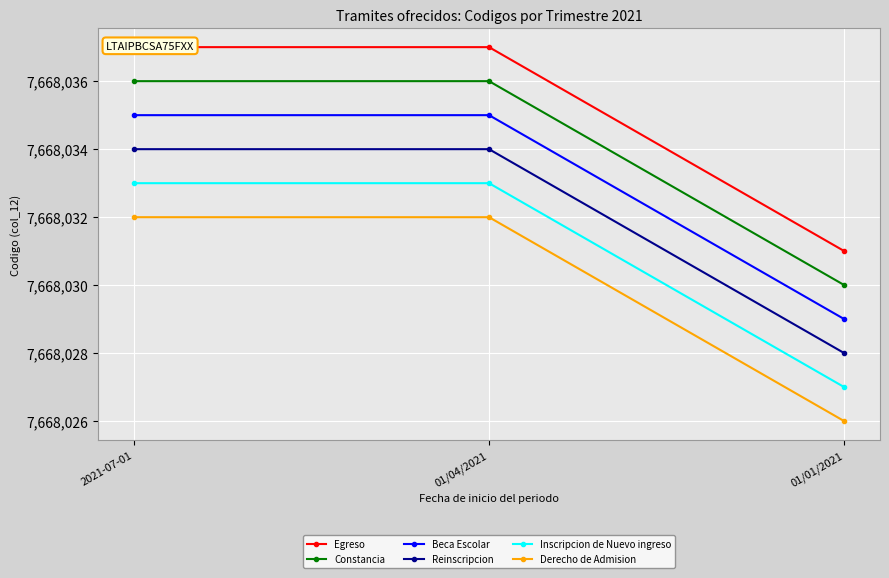

The Inscripcion de Nuevo ingreso series shows 7668033 at 2021-07-01. True or false?

True